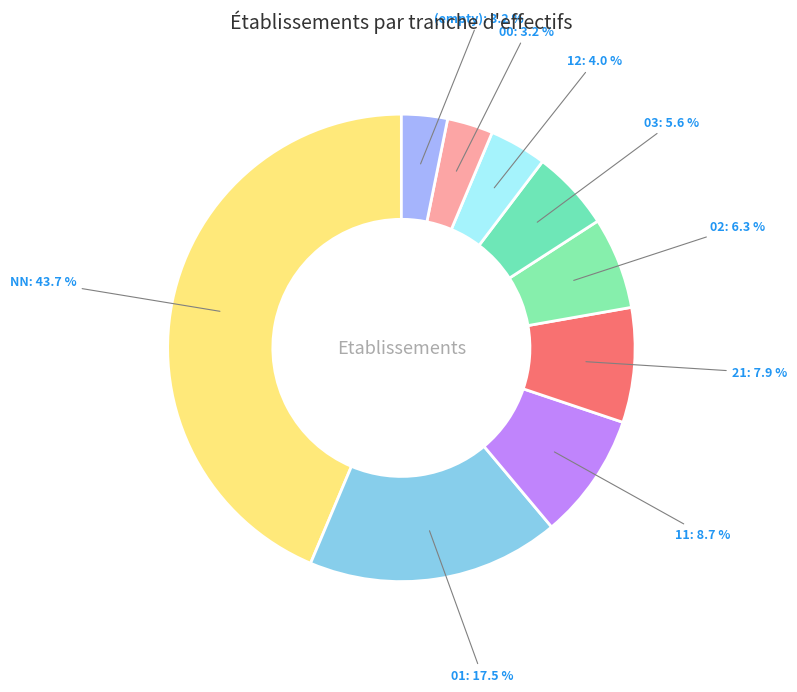

To the nearest percent, what is the difference between the largest and smallest slice percentages?

40%